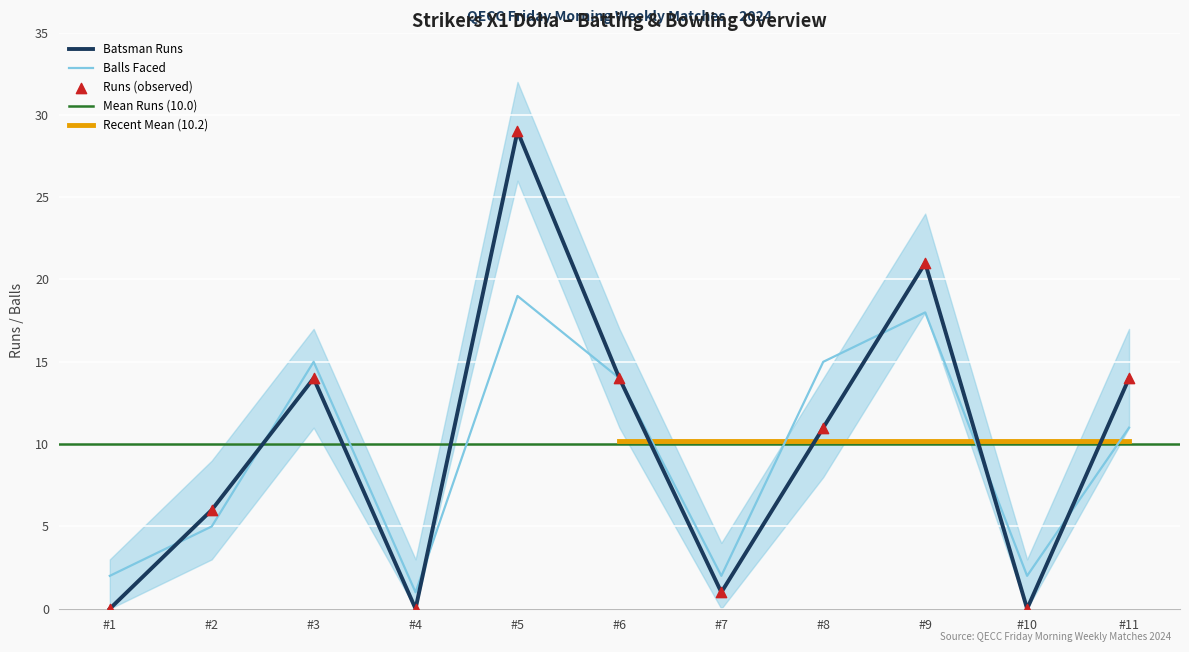

At how many categories does at least one series exceed 9?

6